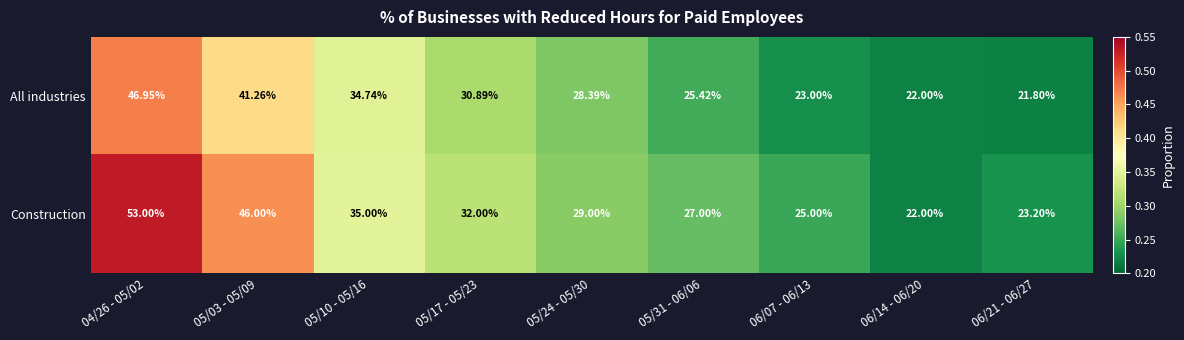

Rank the series by their average value, from lowest to highest.

All industries, Construction